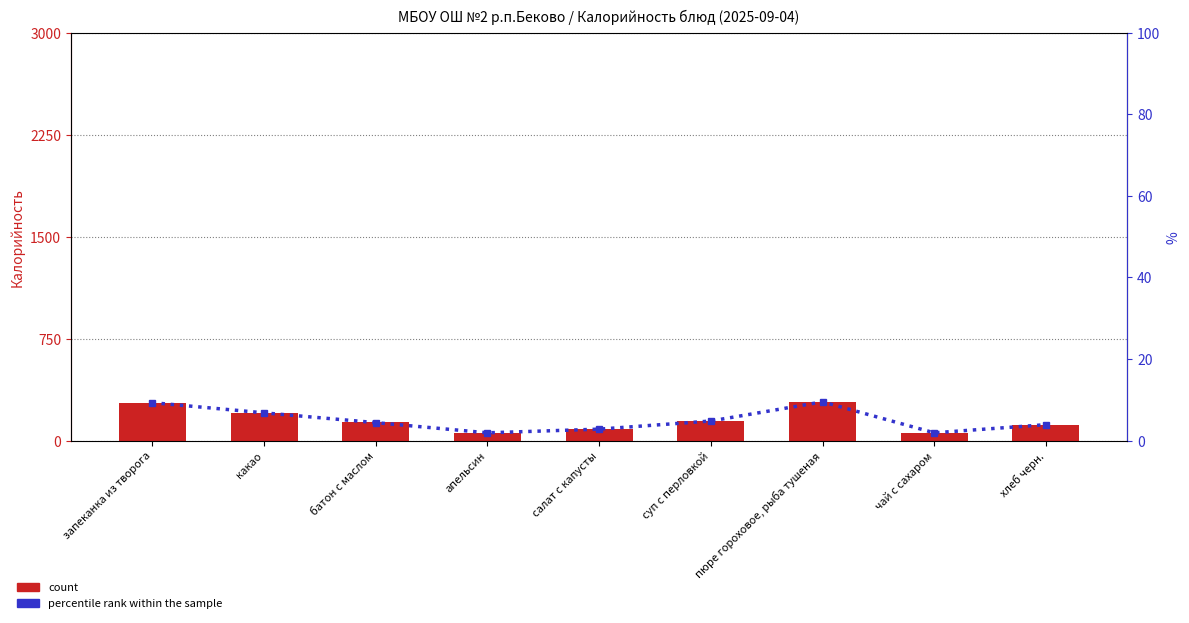

List the series in order of their overall mean, lowest first.

percentile rank within the sample, count